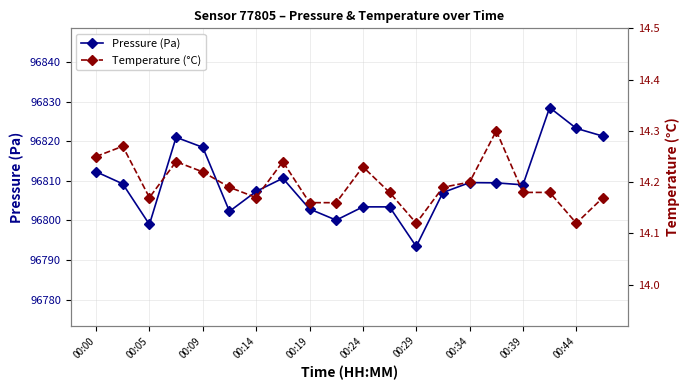

The value of Temperature (°C) at 17 is 3.4. True or false?

False